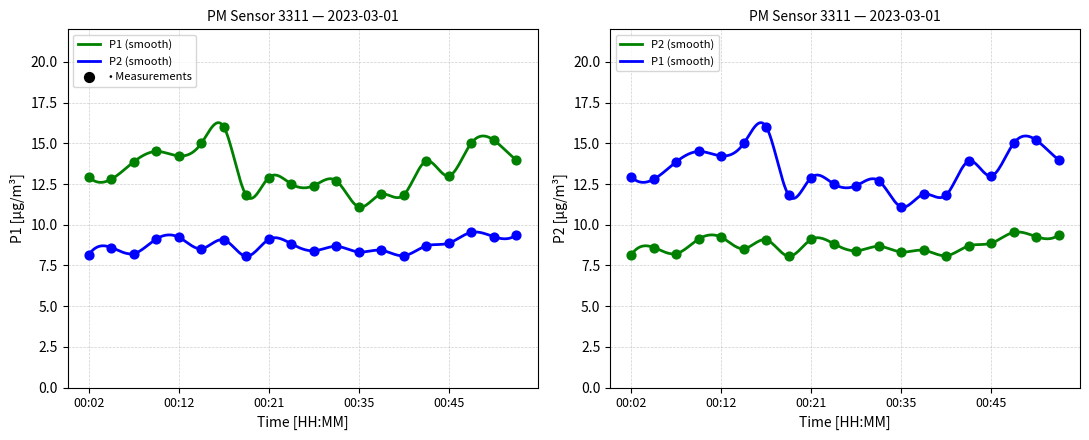

Which series contains the highest Y value?

P1